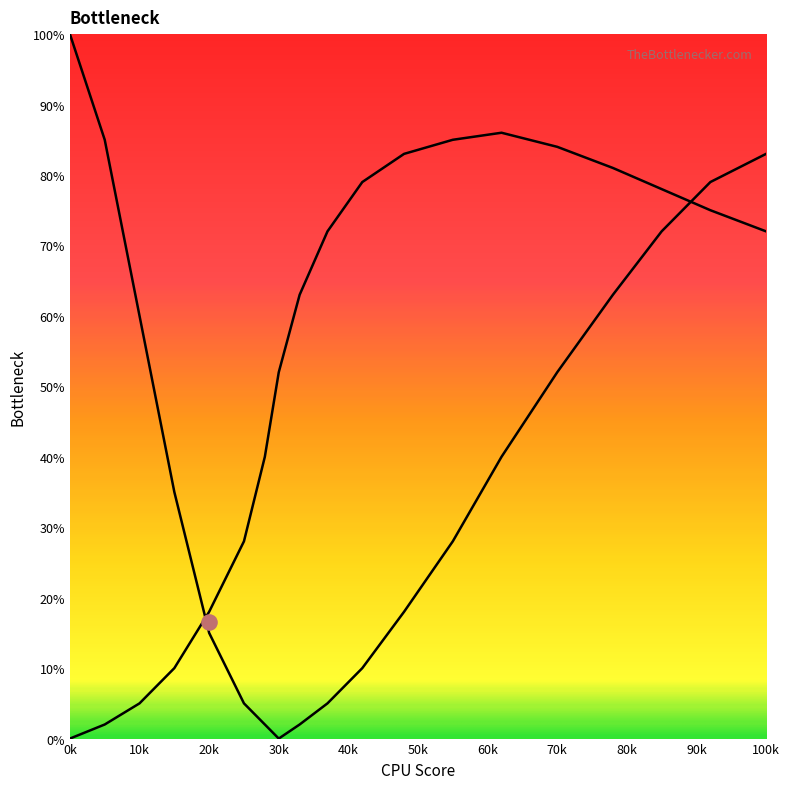

At which category is the sum across all series the highest?

100k